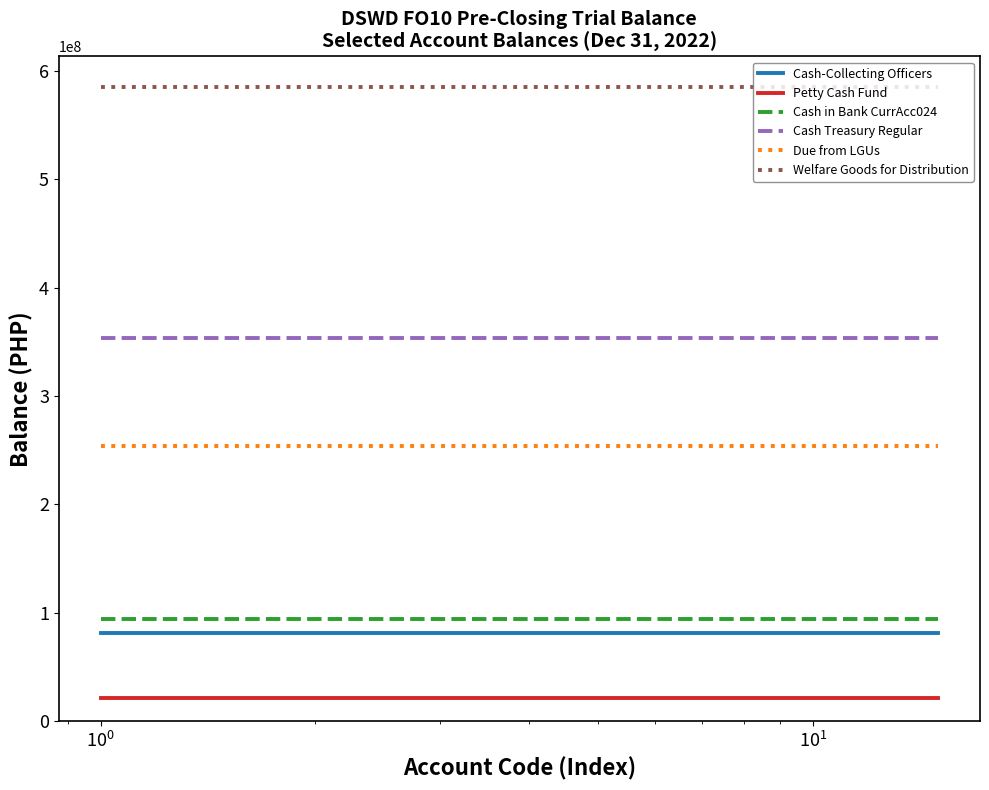

What is the highest value of the Welfare Goods for Distribution series?

585218592.0